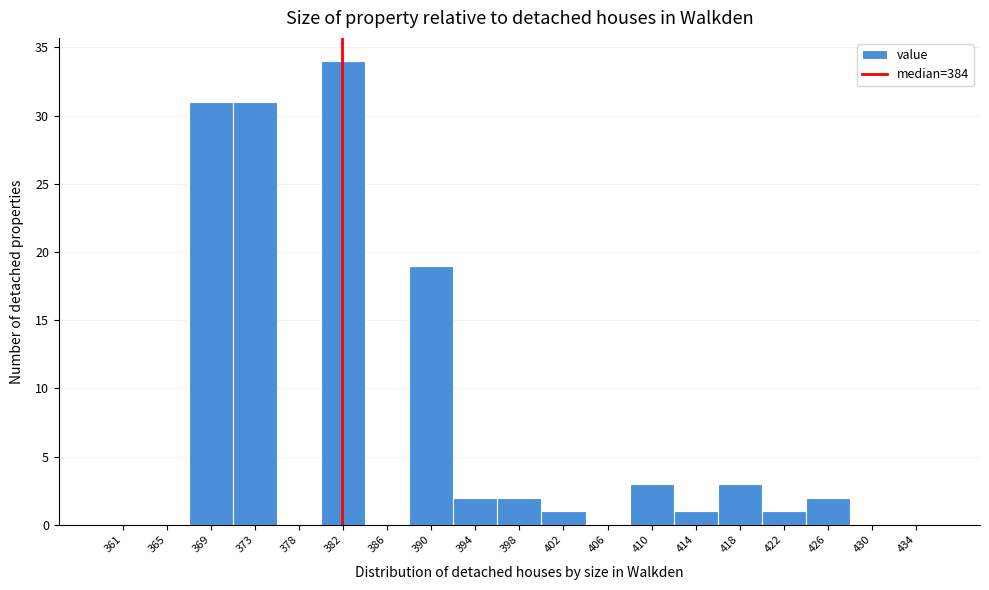

Reading left to right, extract all data points from this chart.

361=0	365=0	369=31	373=31	378=0	382=34	386=0	390=19	394=2	398=2	402=1	406=0	410=3	414=1	418=3	422=1	426=2	430=0	434=0